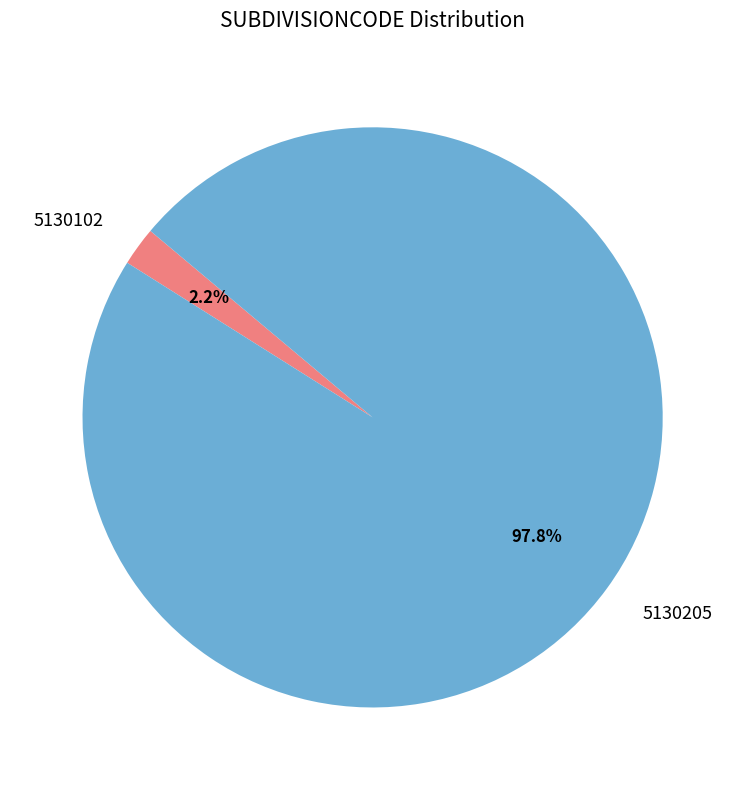

To the nearest percent, what percentage of the pie is 5130102?

2%